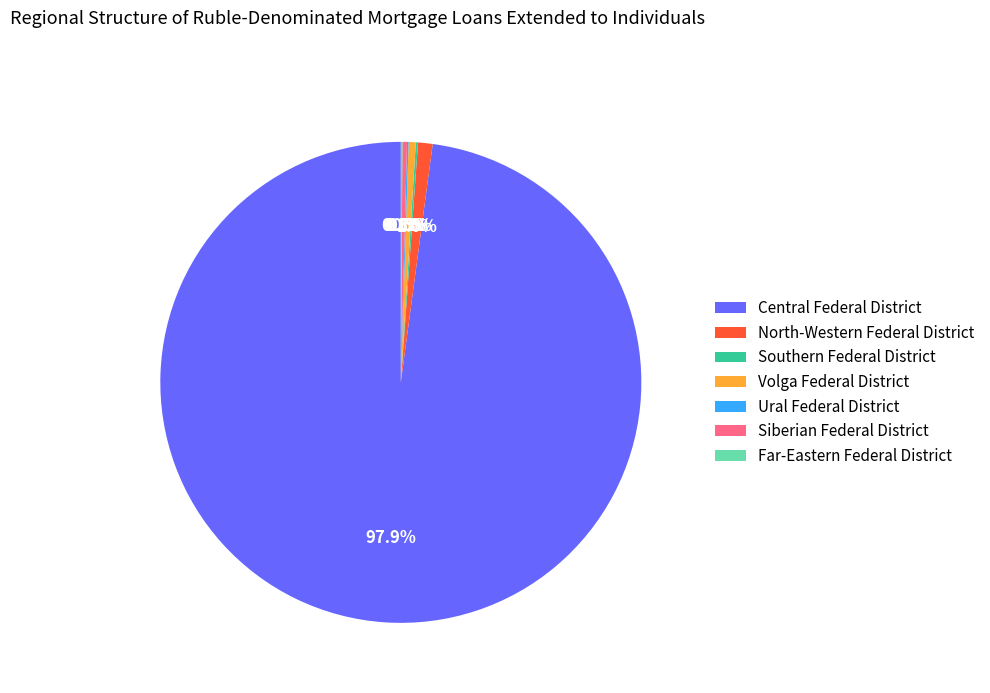

What percentage do North-Western Federal District and Volga Federal District together represent?

1.5%